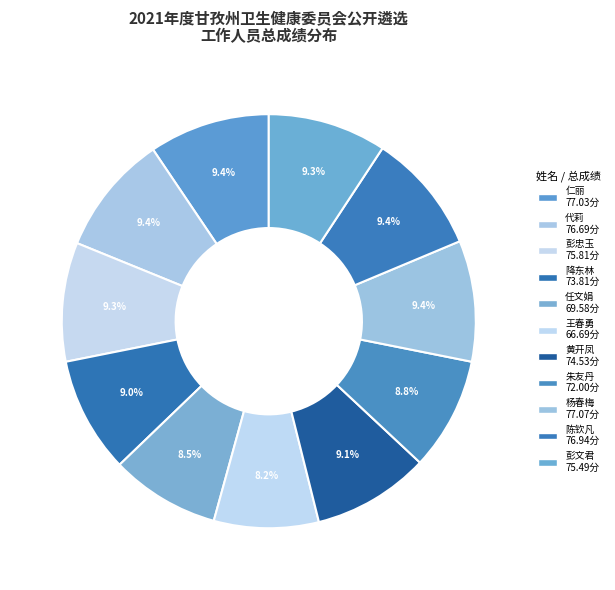

Count the number of slices in the pie.

11